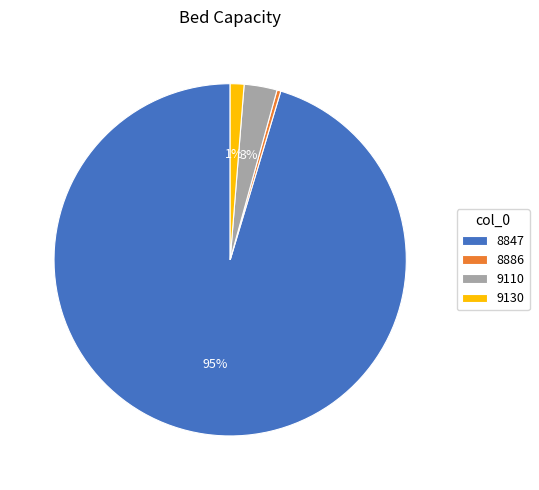

True or false: 8847 accounts for 95% of the total.

True